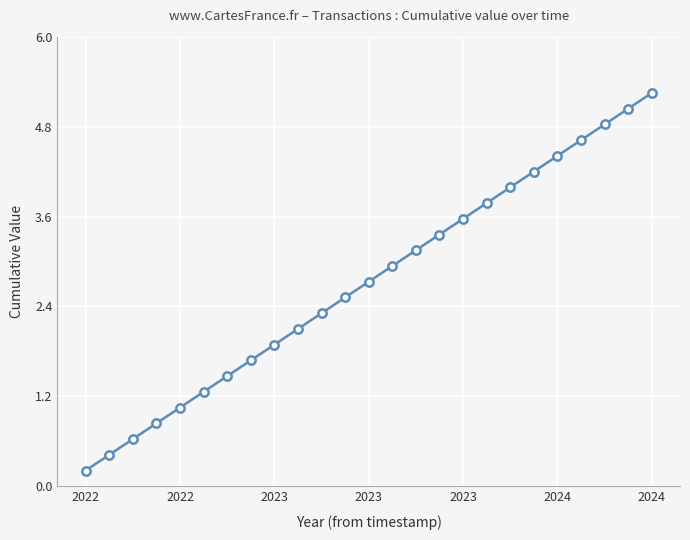

Does the chart display data point markers on the line(s)?

Yes